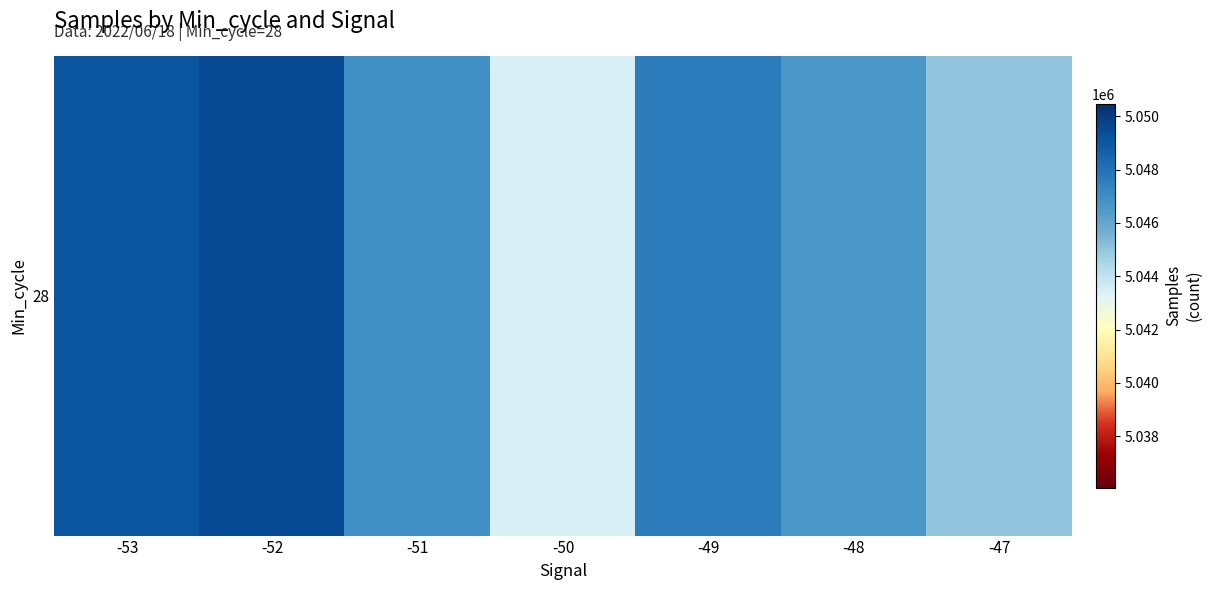

What is the change in value from -48 to -47?

-1678.6